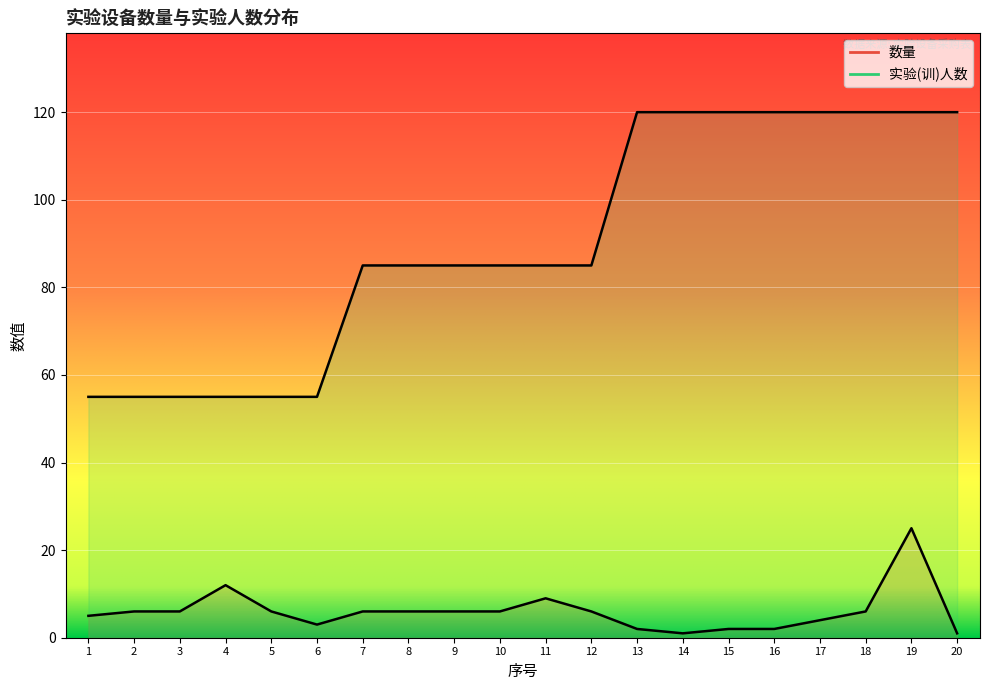

True or false: 数量 and 实验(训)人数 intersect in this chart.

False